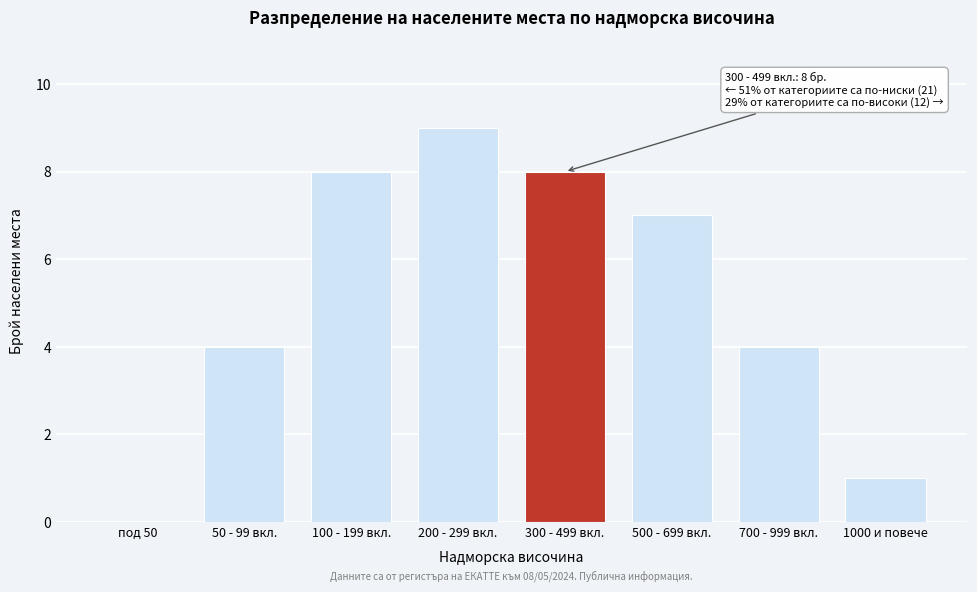

Reading right to left, what are all the values shown in this chart?

1000 и повече=1	700 - 999 вкл.=4	500 - 699 вкл.=7	300 - 499 вкл.=8	200 - 299 вкл.=9	100 - 199 вкл.=8	50 - 99 вкл.=4	под 50=0